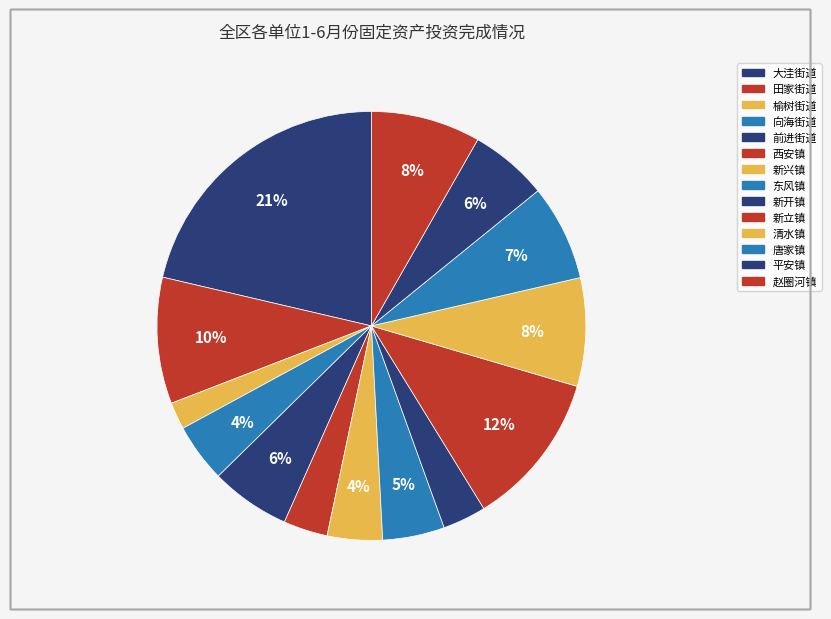

Between 赵圈河镇 and 前进街道, which is larger?

赵圈河镇